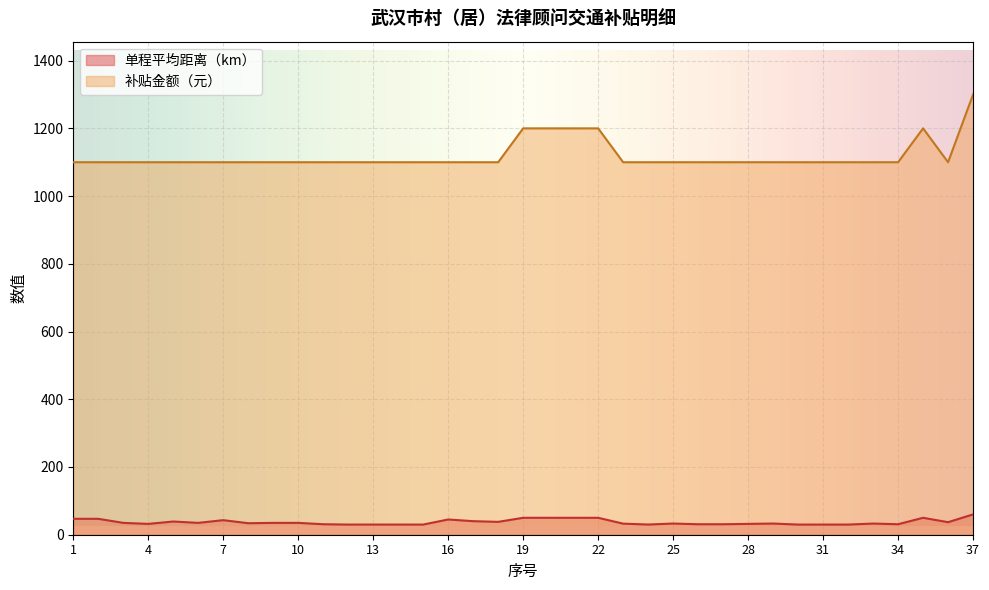

True or false: 补贴金额（元） and 单程平均距离（km） intersect in this chart.

False